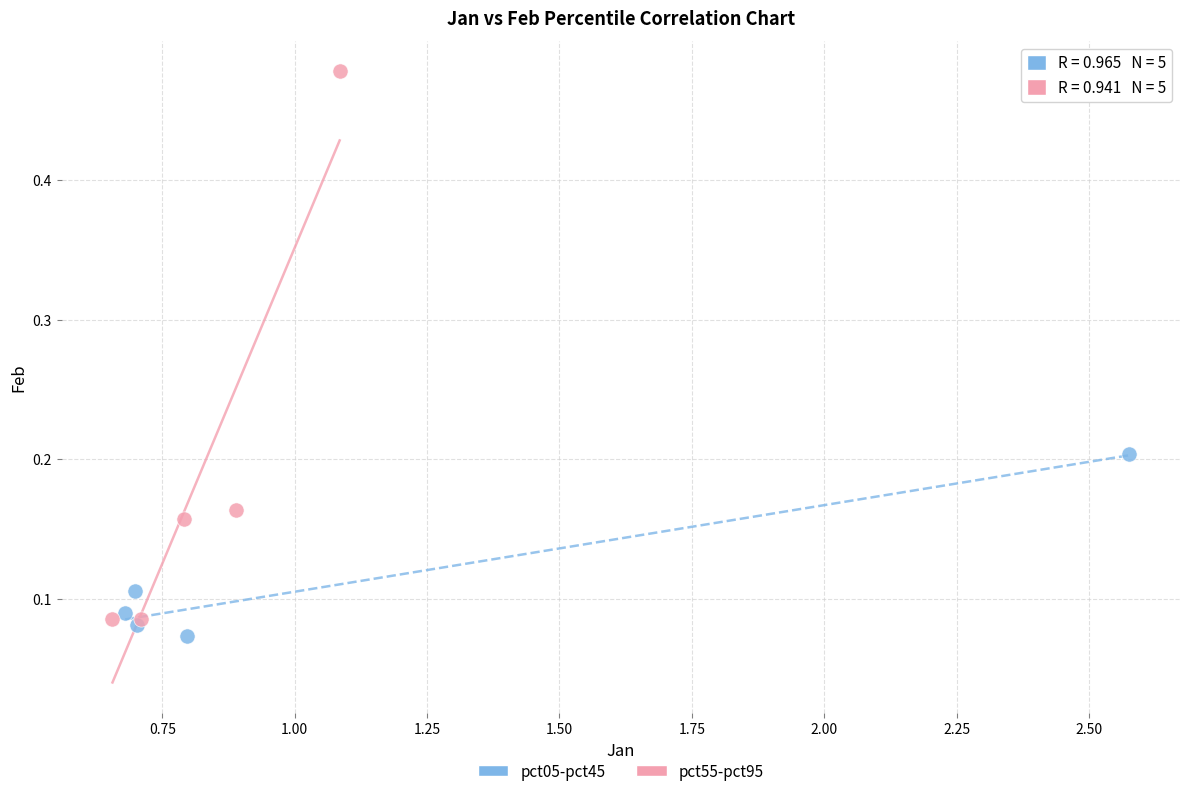

Which series reaches the maximum Y coordinate?

pct55-pct95